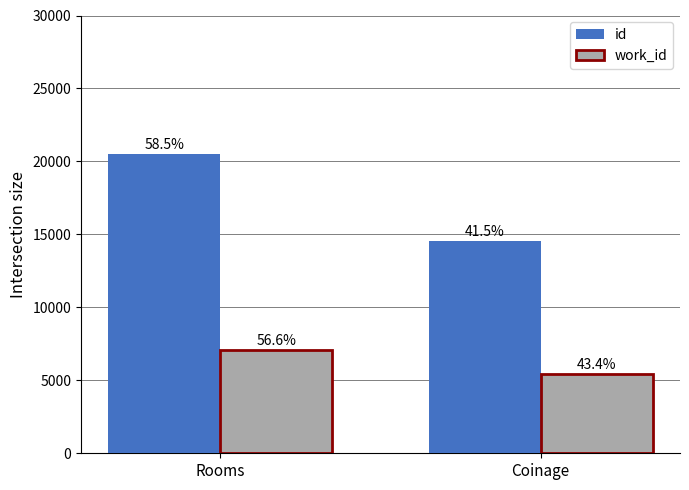

At how many categories does at least one series exceed 18021?

1